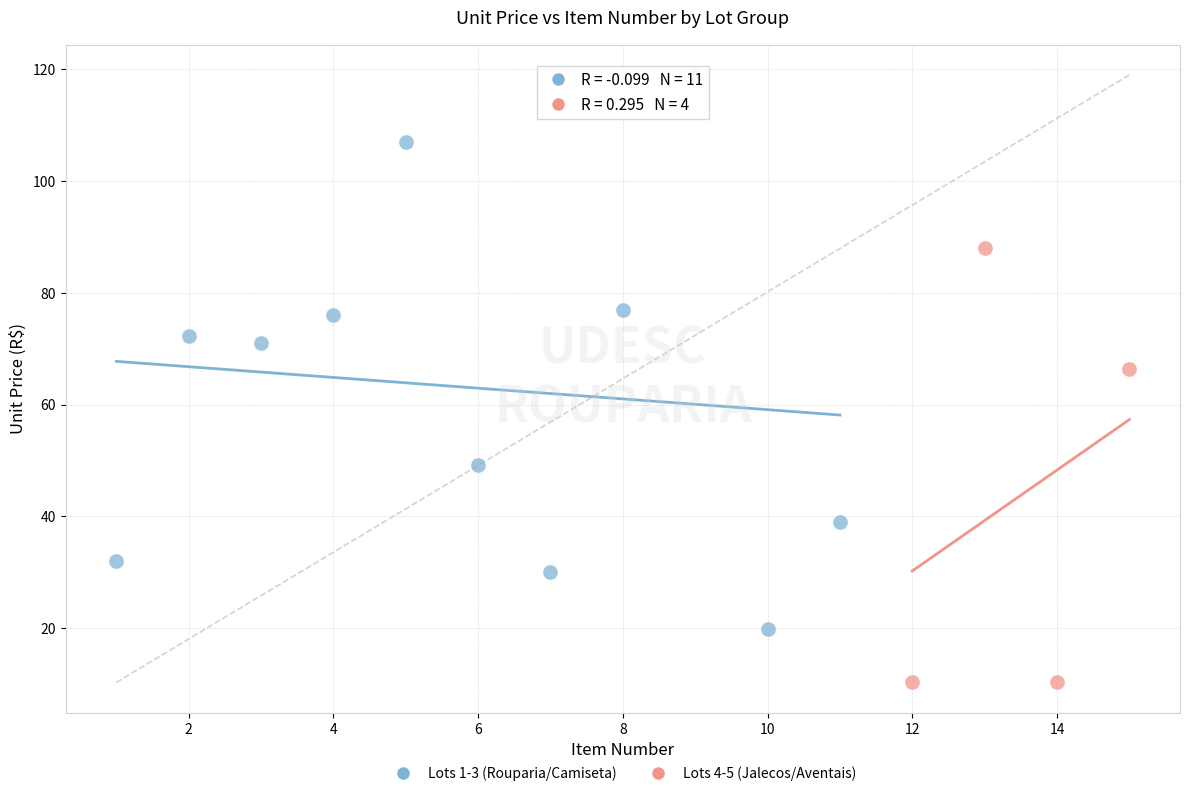

Which series reaches the minimum Y coordinate?

Lots 4-5 (Jalecos/Aventais)